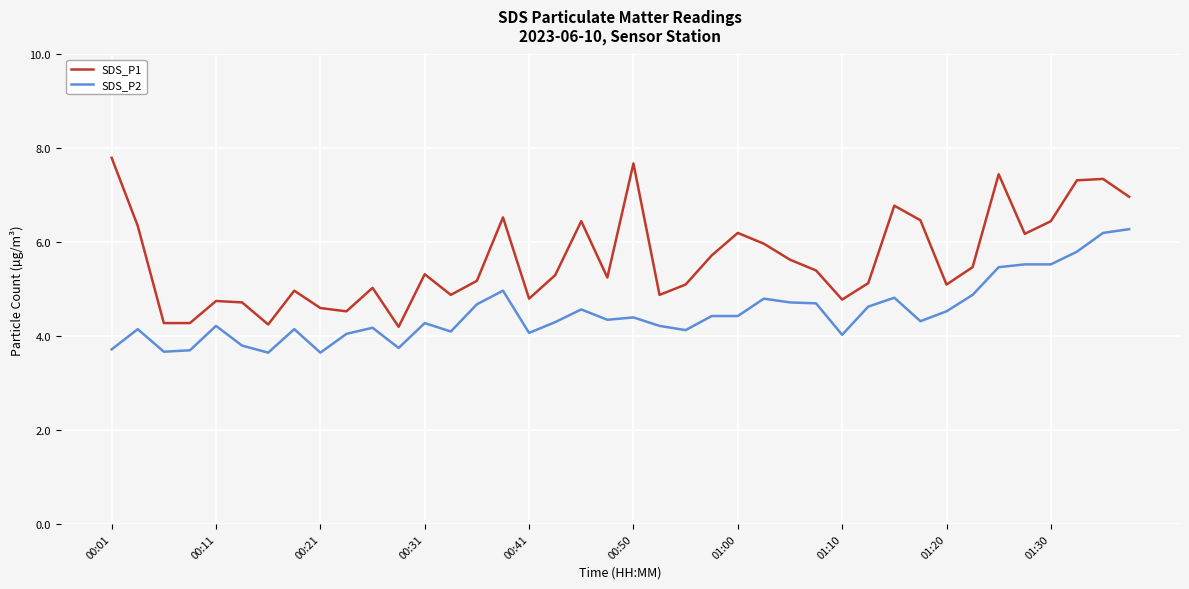

True or false: SDS_P1 and SDS_P2 intersect in this chart.

False